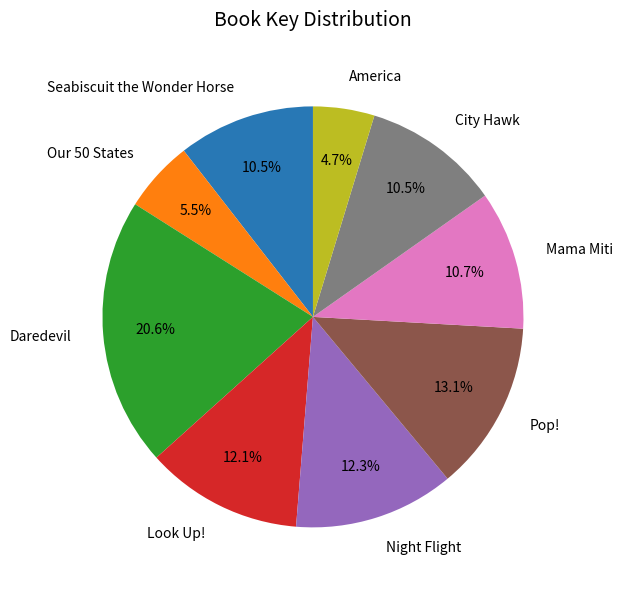

To the nearest percent, what portion does America represent?

5%